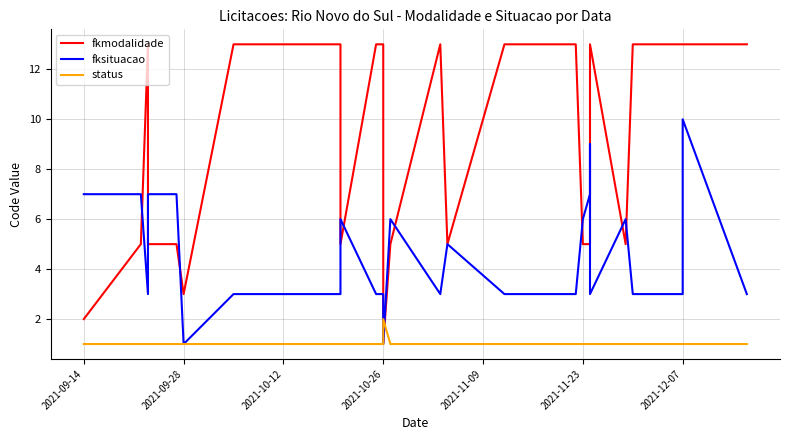

List the series in order of their overall mean, lowest first.

status, fksituacao, fkmodalidade